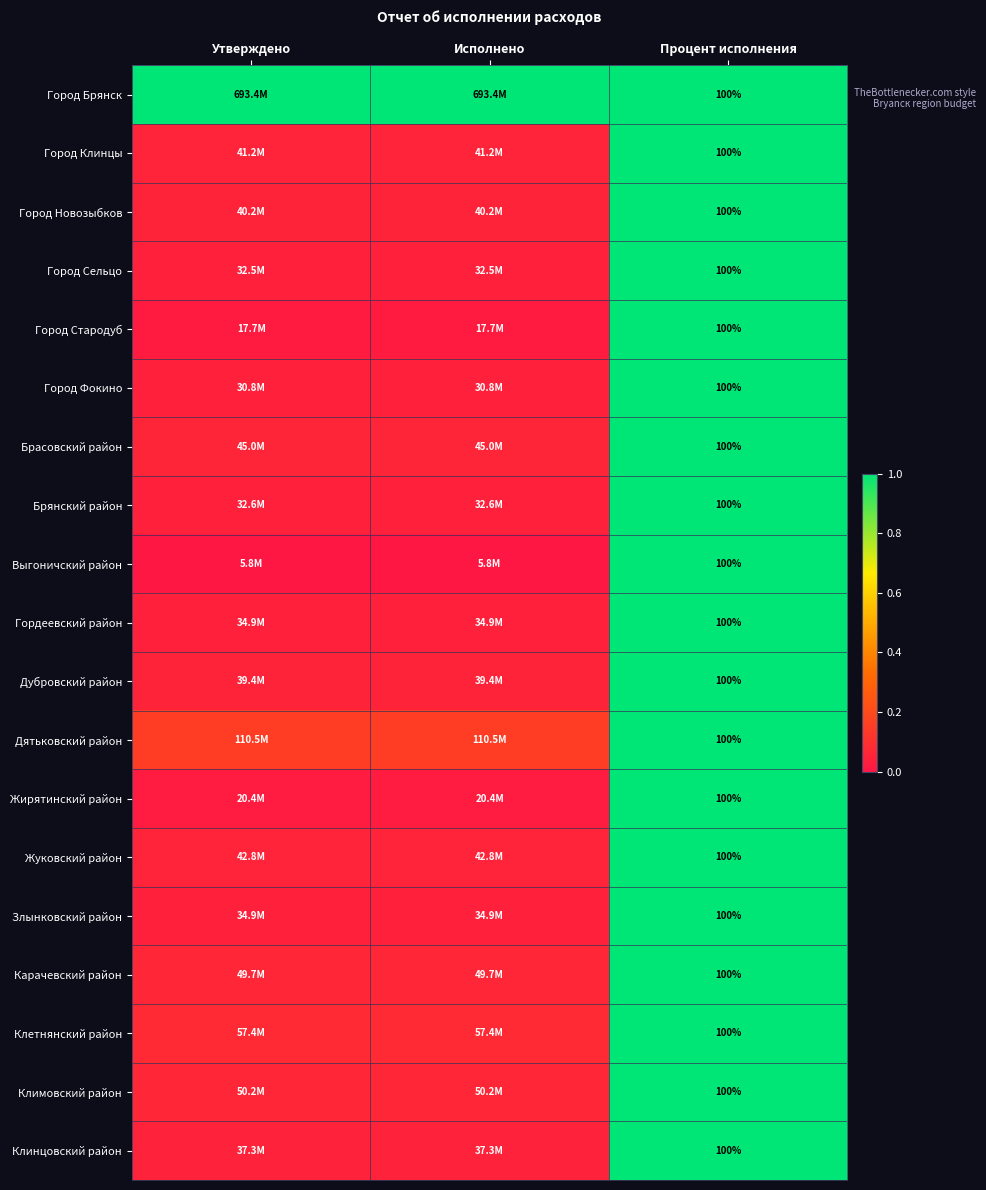

Which series has the largest total across all categories?

Город Брянск